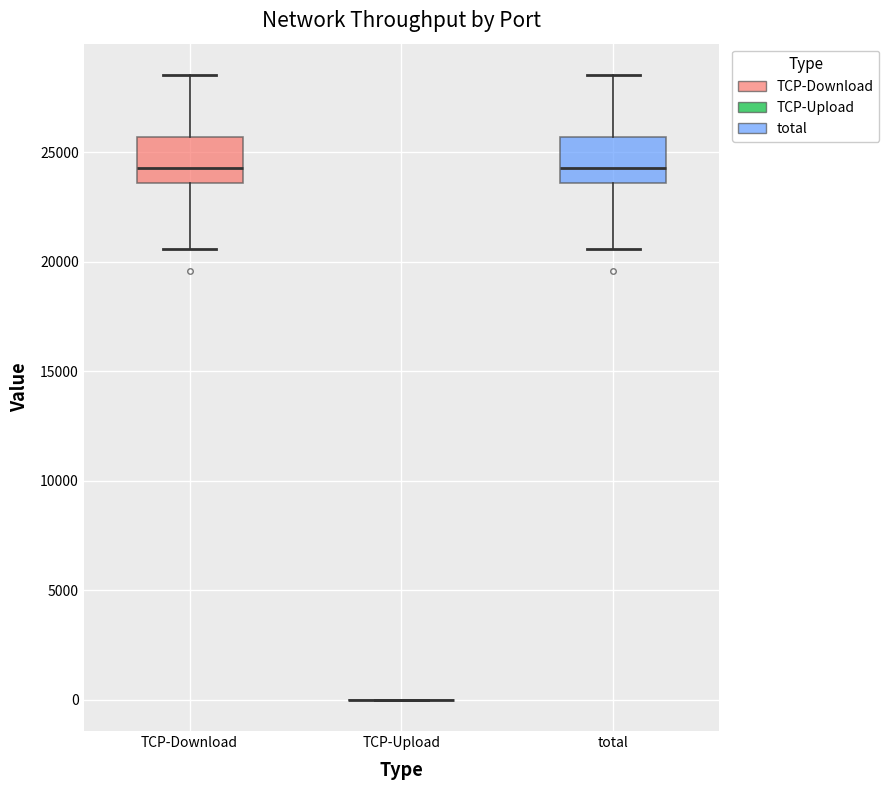

Reading left to right, read every box against the y-axis: the position of its median line, the range the box covers, and the ends of its whiskers. The values are not printed on the chart, so give them approximately, as read against the axis.

TCP-Download: median 24500, box 23500 to 25500, whiskers 20500 to 28500
TCP-Upload: box collapsed to a line at 0, whiskers 0 to 0
total: median 24500, box 23500 to 25500, whiskers 20500 to 28500